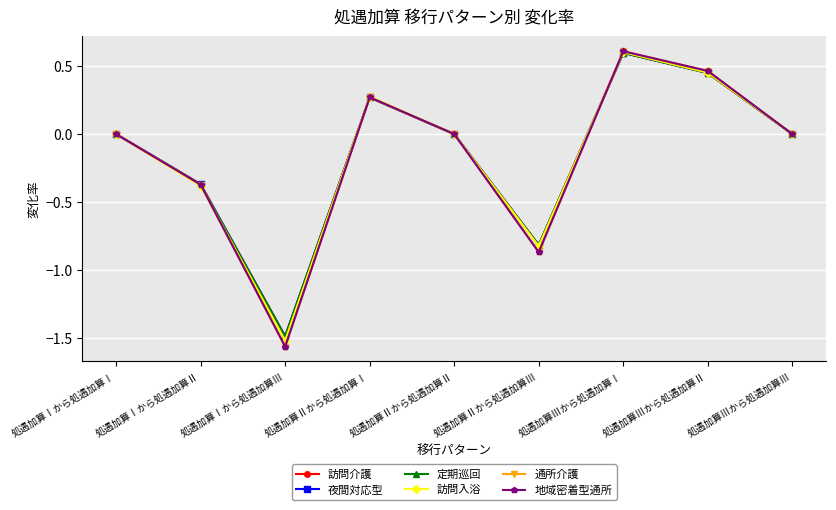

Is this an area chart (filled region under the line)?

No